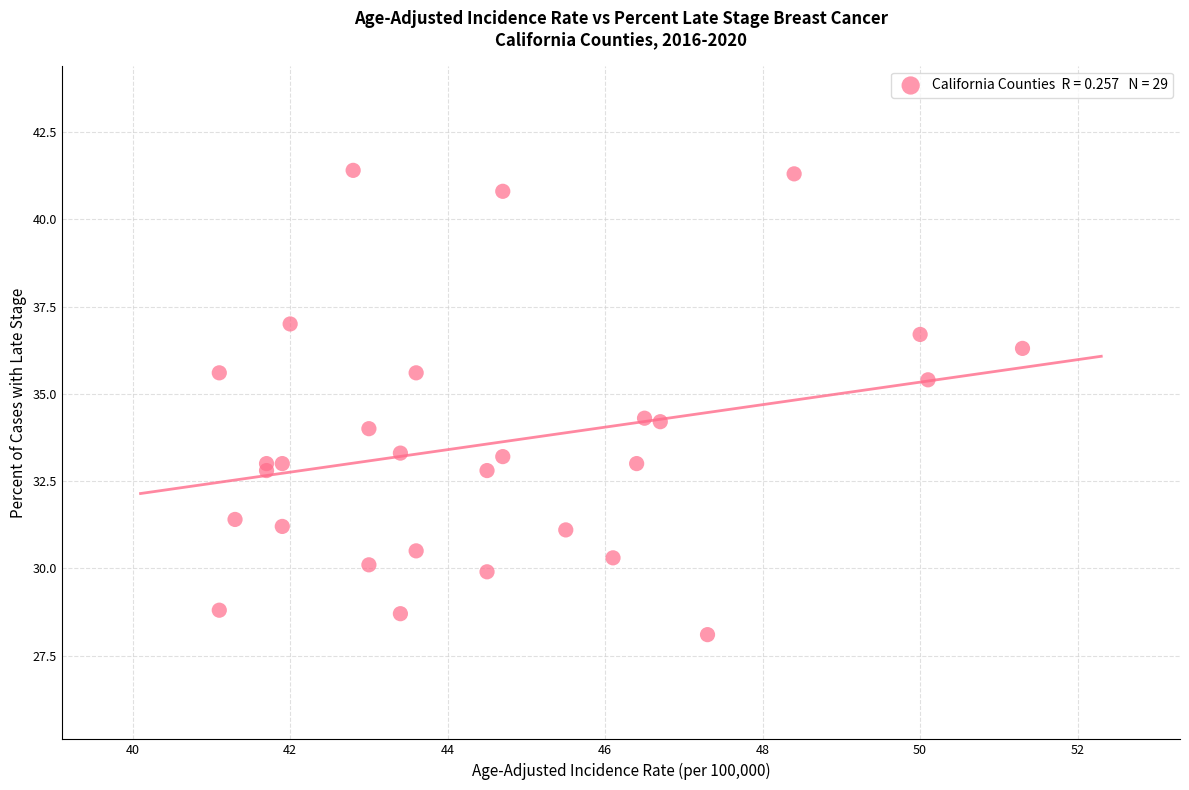

What is the range of X values (max minus min)?

10.2